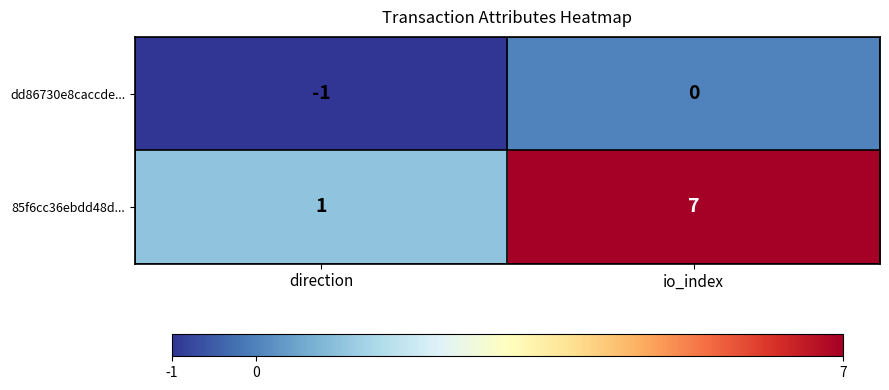

What is the total value across all series at io_index?

7